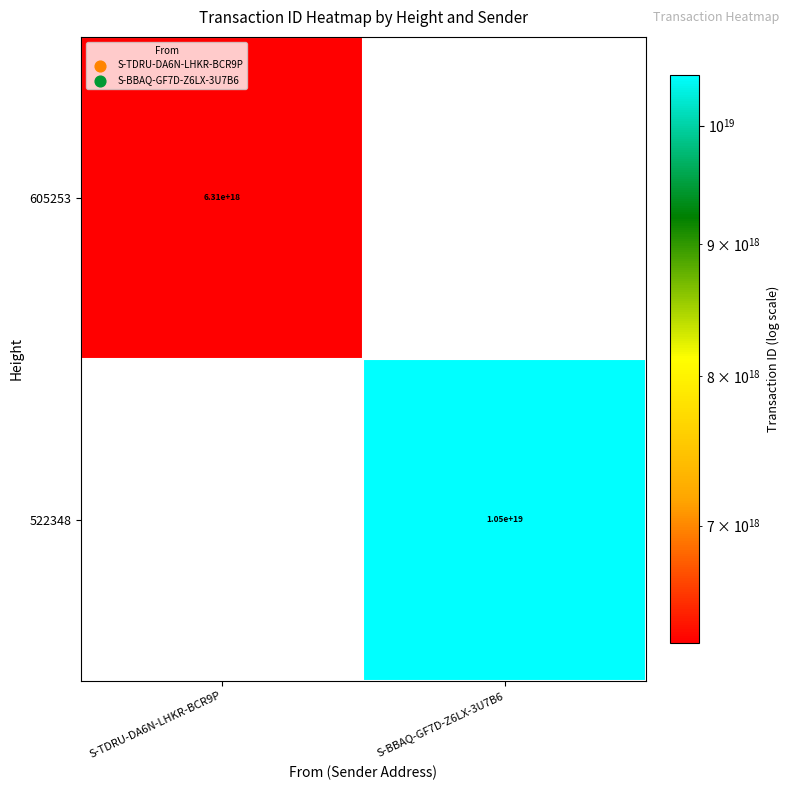

The value of 605253 at S-TDRU-DA6N-LHKR-BCR9P is 2486055368121852416. True or false?

False